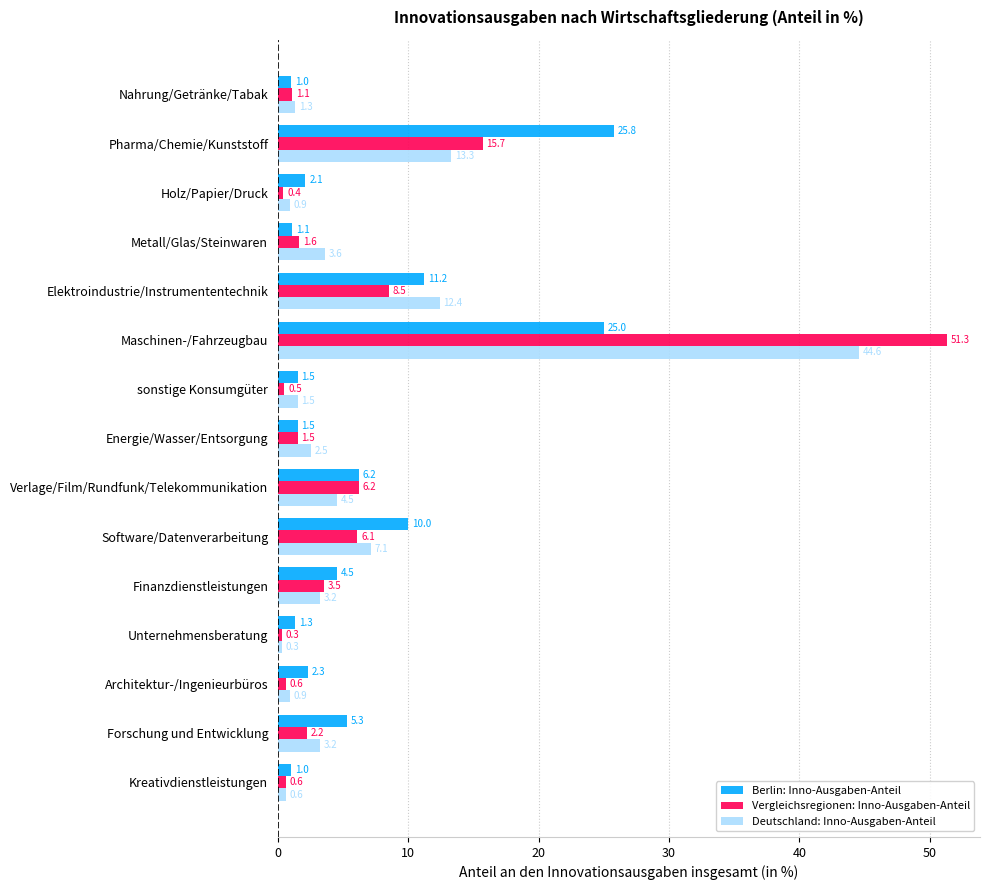

What is the total value across all series at Maschinen-/Fahrzeugbau?

120.9